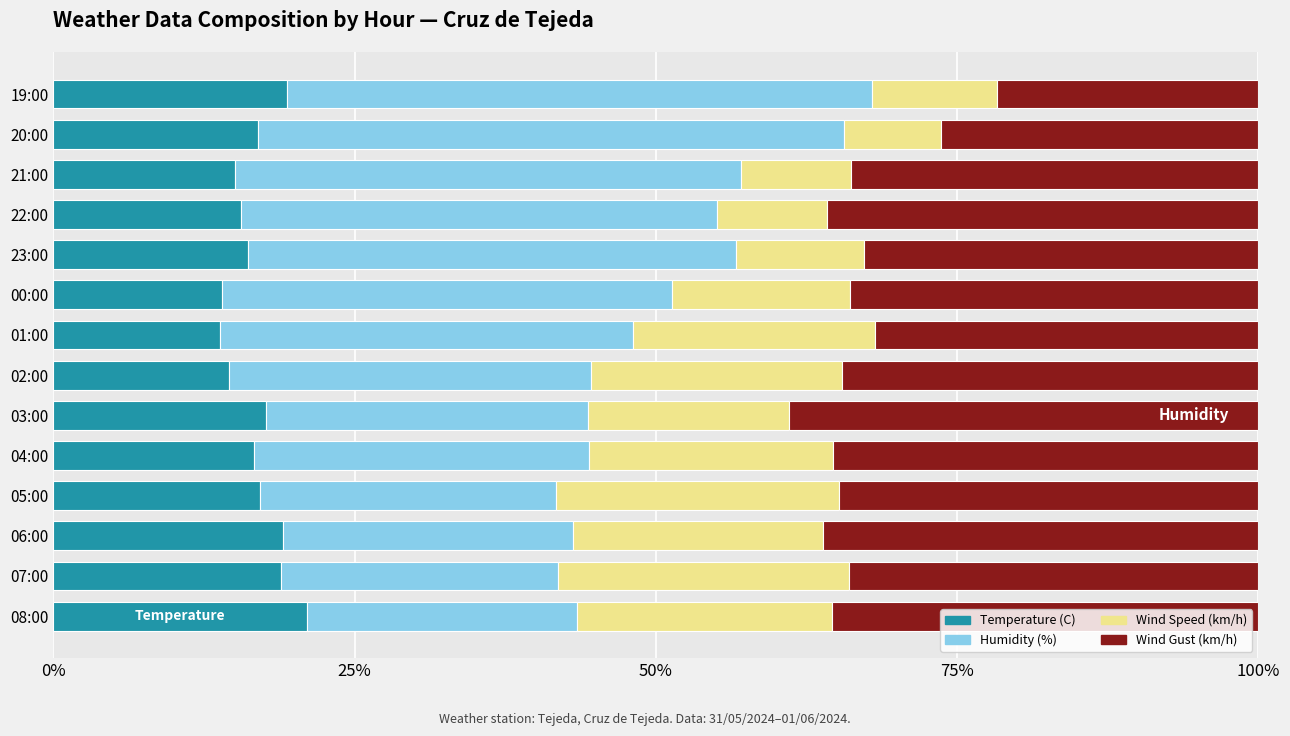

How many series are shown in this chart?

4